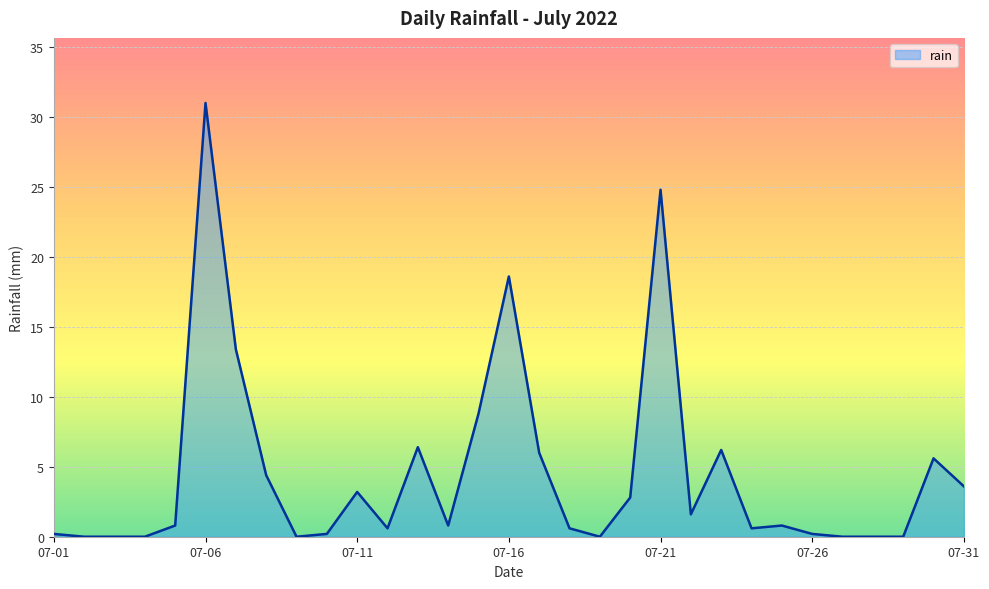

What is the difference between the maximum and minimum values?

31.0